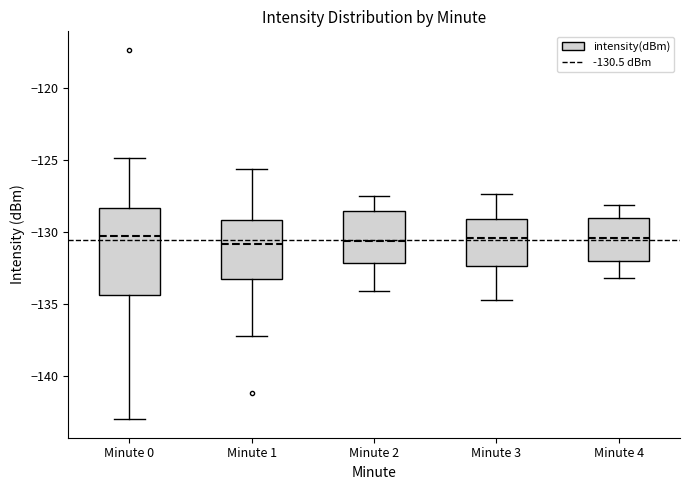

Reading left to right, read every box against the y-axis: the position of its median line, the range the box covers, and the ends of its whiskers. The values are not printed on the chart, so give them approximately, as read against the axis.

Minute 0: median -130.5, box -134.5 to -128.5, whiskers -143.0 to -125.0
Minute 1: median -131.0, box -133.5 to -129.0, whiskers -137.0 to -125.5
Minute 2: median -130.5, box -132.0 to -128.5, whiskers -134.0 to -127.5
Minute 3: median -130.5, box -132.5 to -129.0, whiskers -134.5 to -127.5
Minute 4: median -130.5, box -132.0 to -129.0, whiskers -133.0 to -128.0